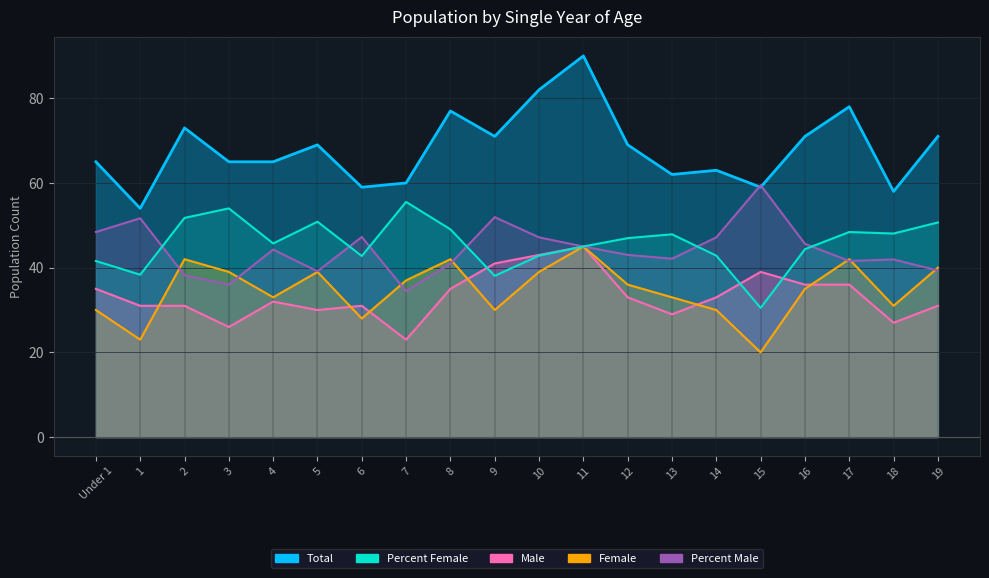

Which series changed the most between 10 and 19?

Male